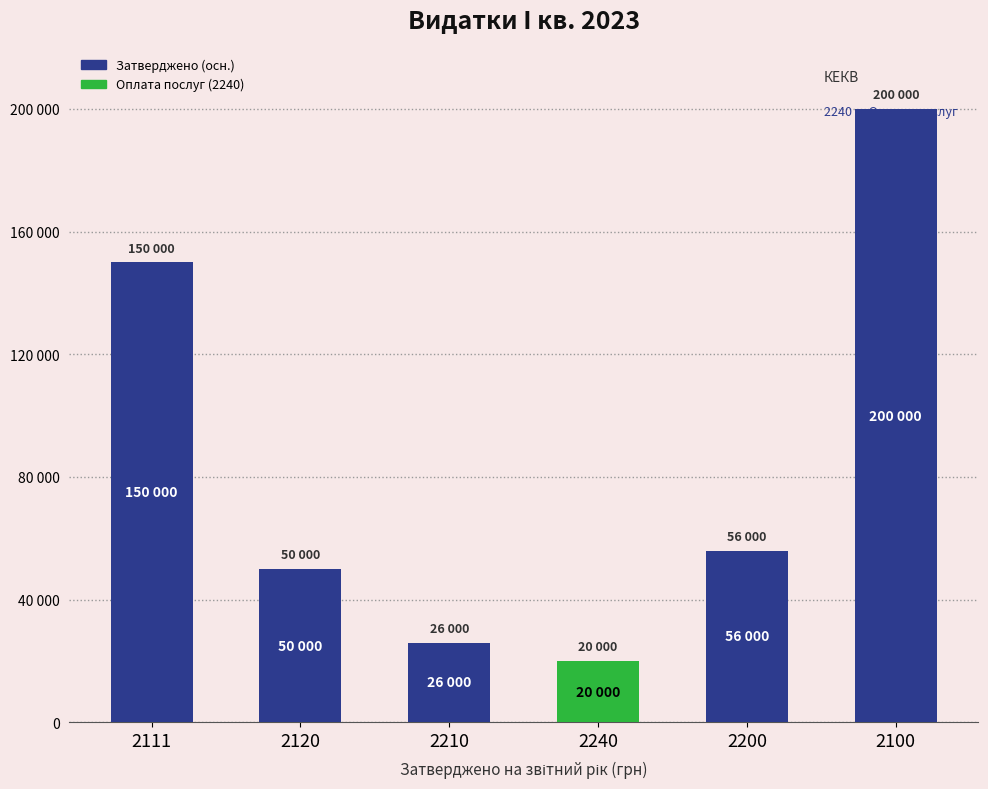

Between 2111 and 2210, which is larger?

2111